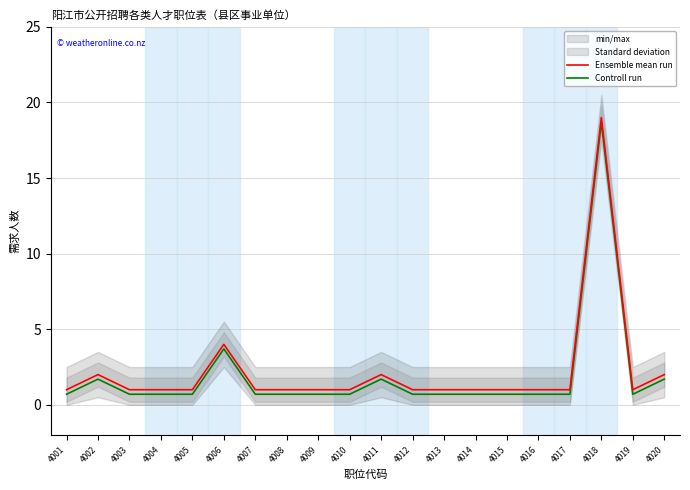

At which category does Controll run reach its first local valley?

4019